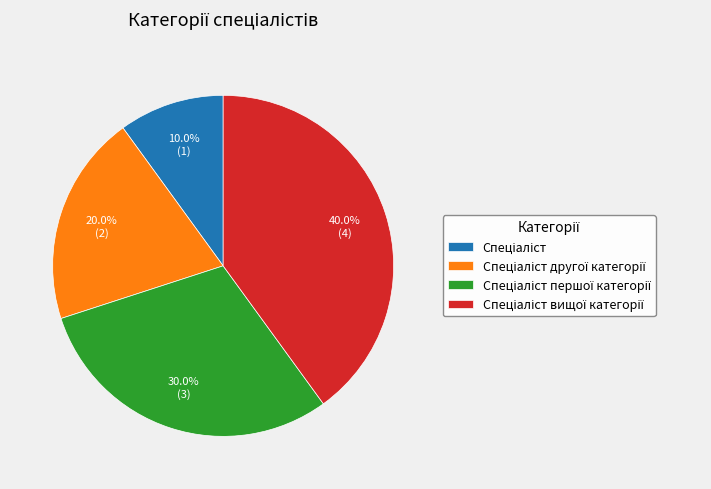

Does any single category account for the majority?

No